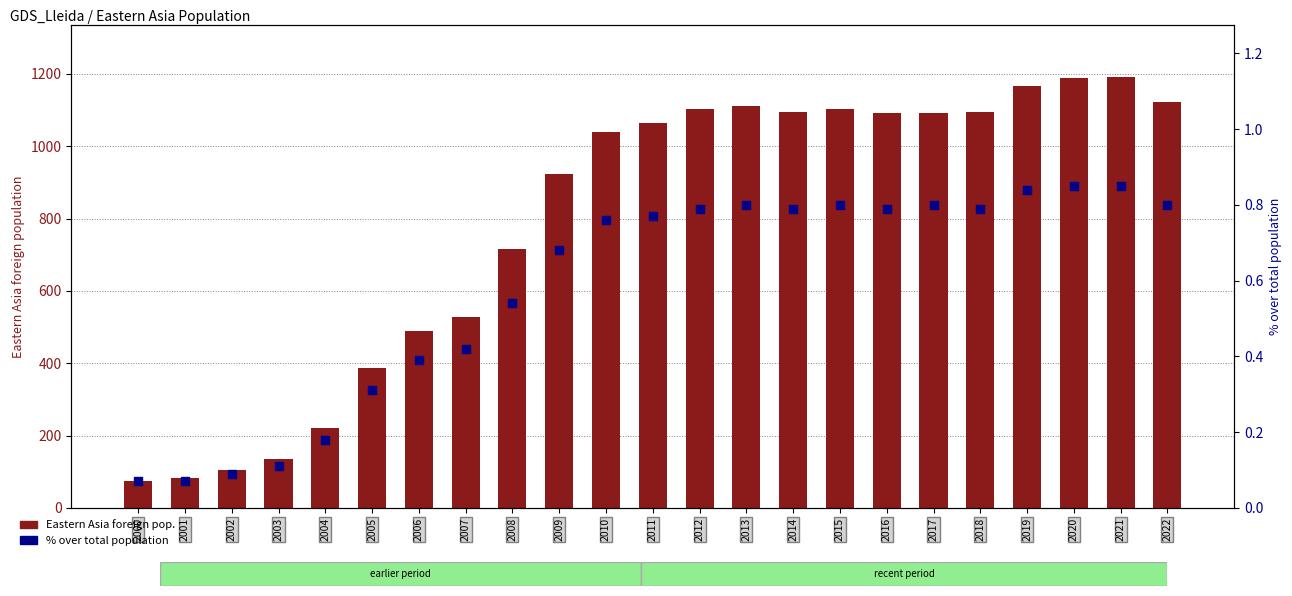

Is the value of Eastern Asia foreign pop. at 2020 greater than the value of % over total pop. at 2001?

Yes